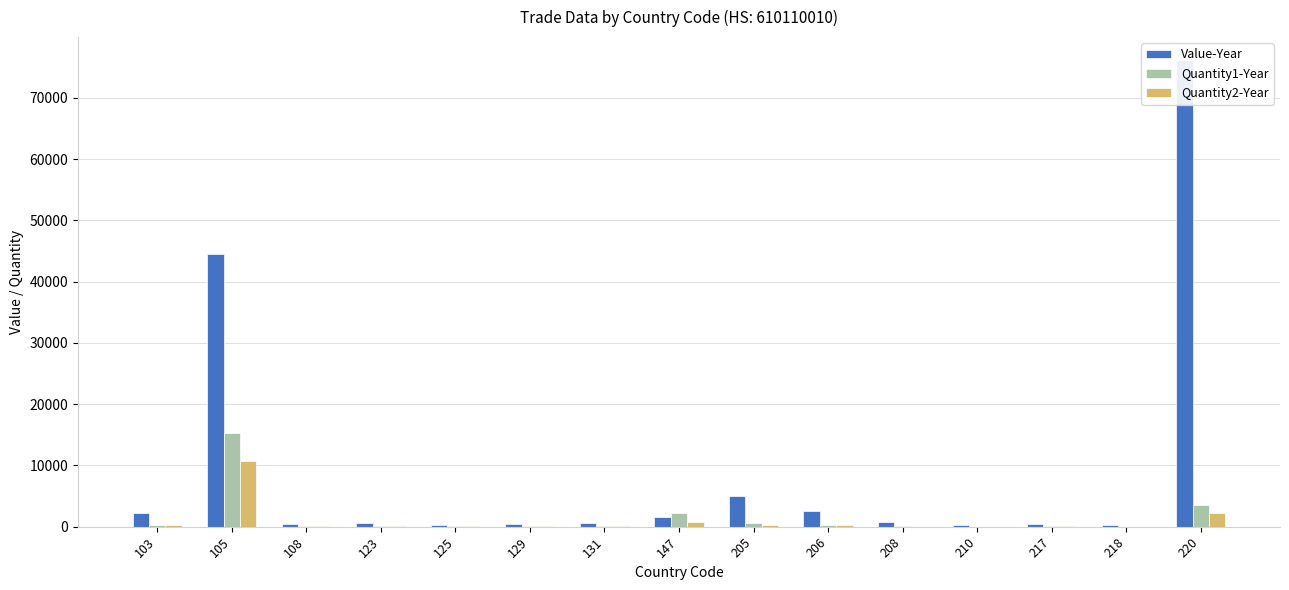

Between 129 and 103, which is larger?

103